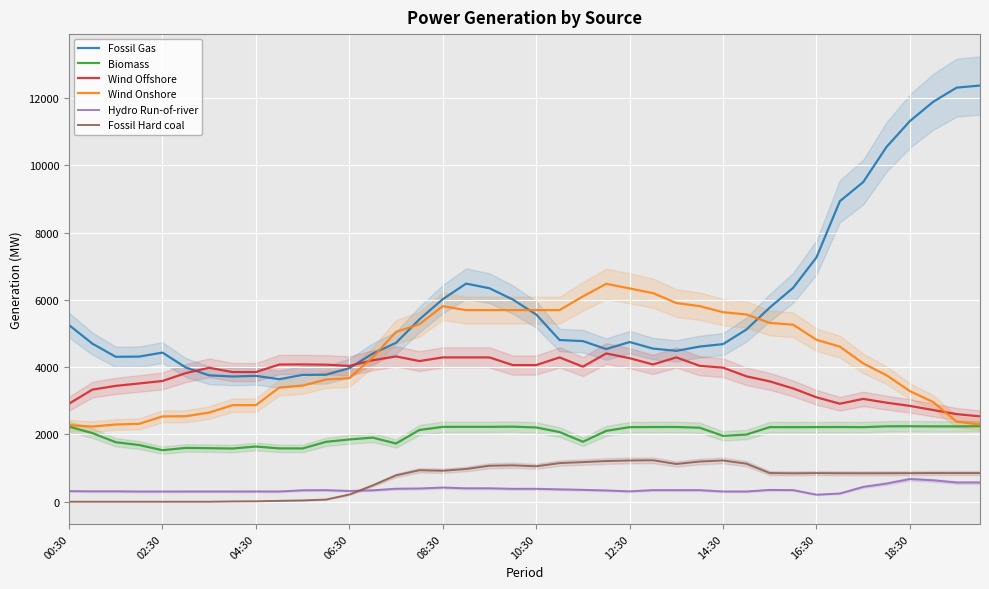

Where is Hydro Run-of-river nearest to the value 442?

34